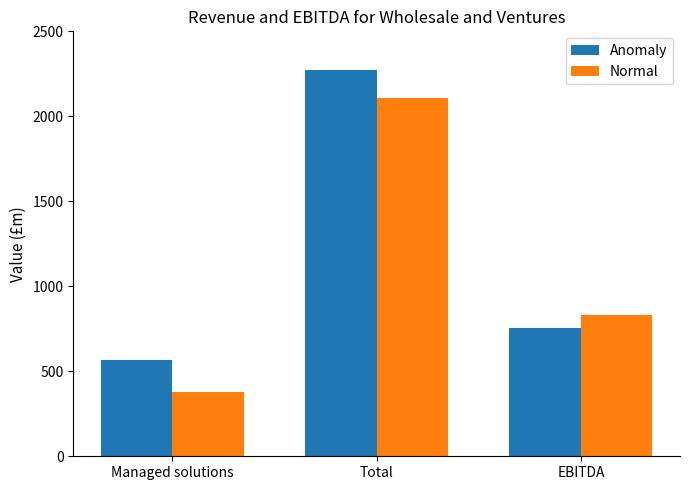

How many data points in Normal are less than 834?

1